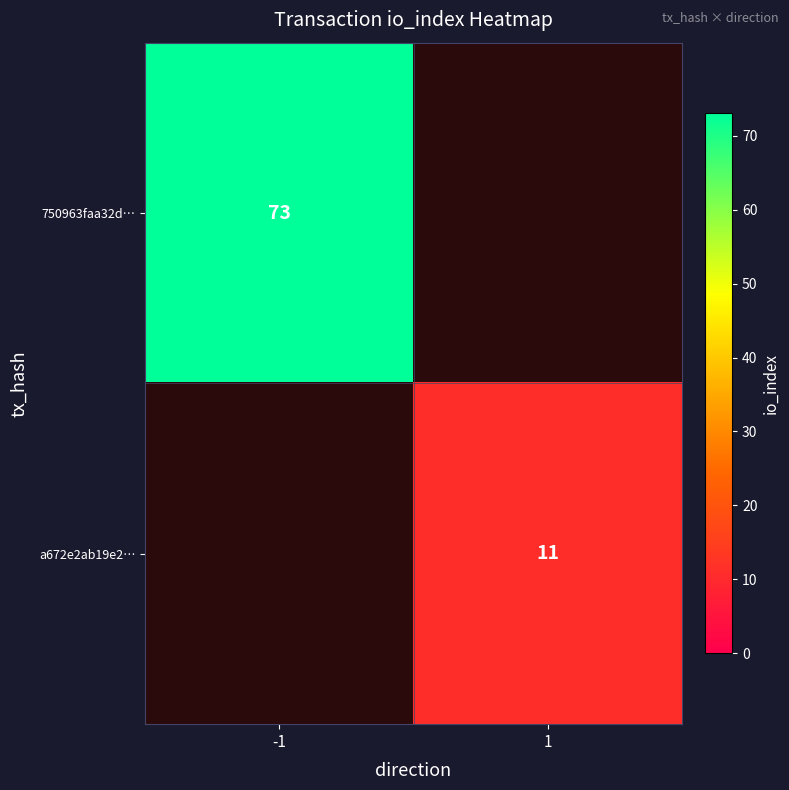

True or false: 750963faa32d… has a value of 48 at -1.

False